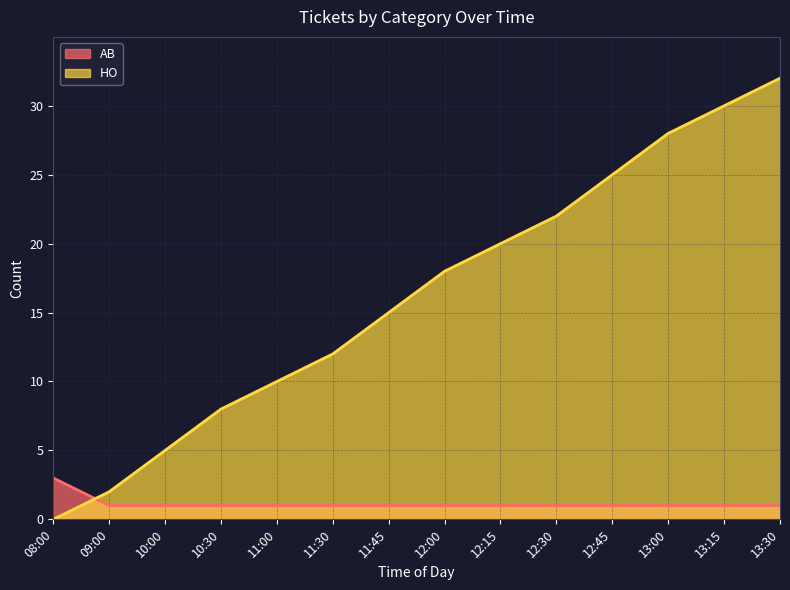

At which label does HO first exceed 18?

12:15